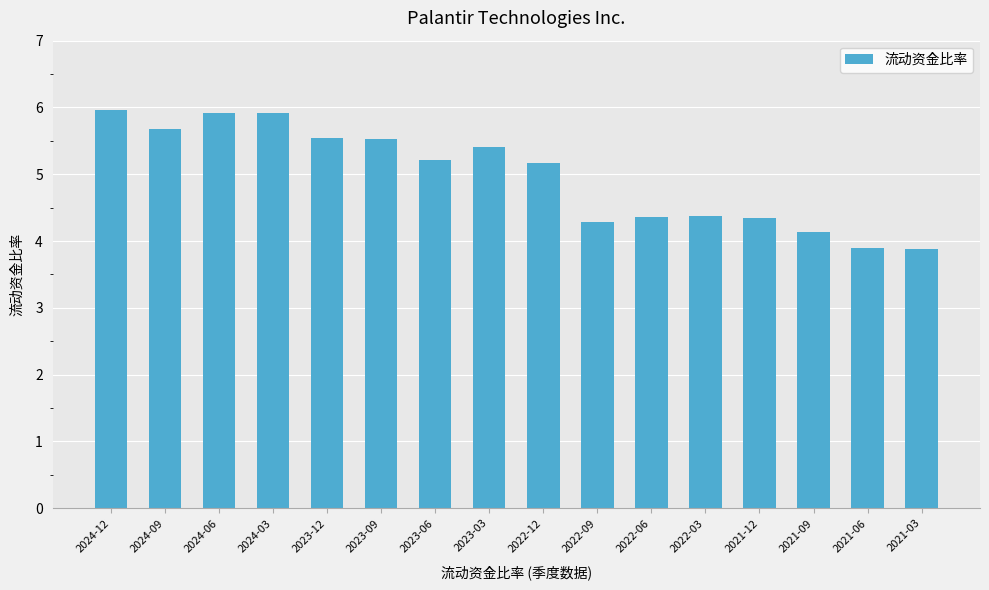

What is the average value?

5.0